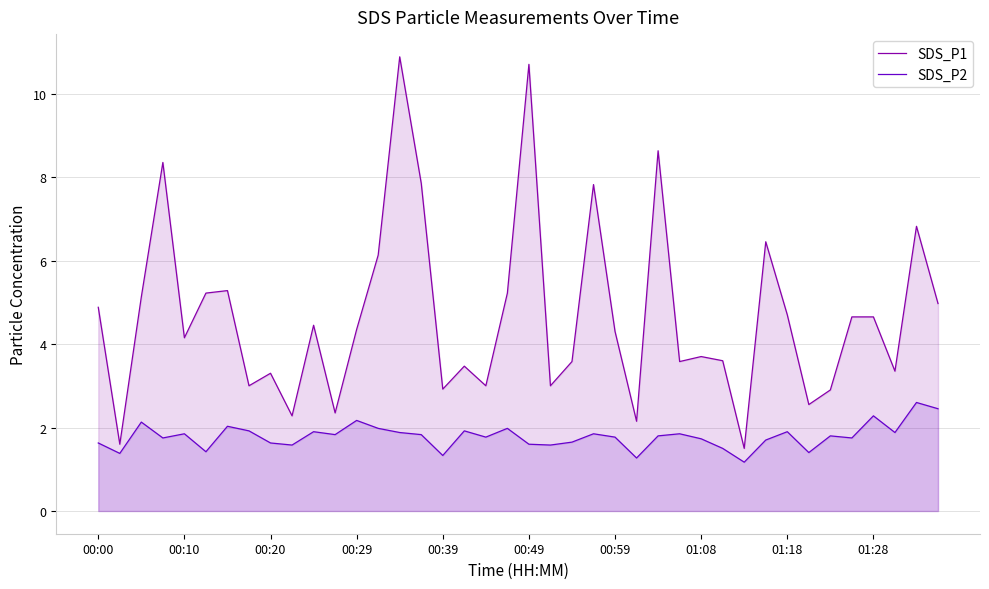

What is the greatest value displayed?

10.9